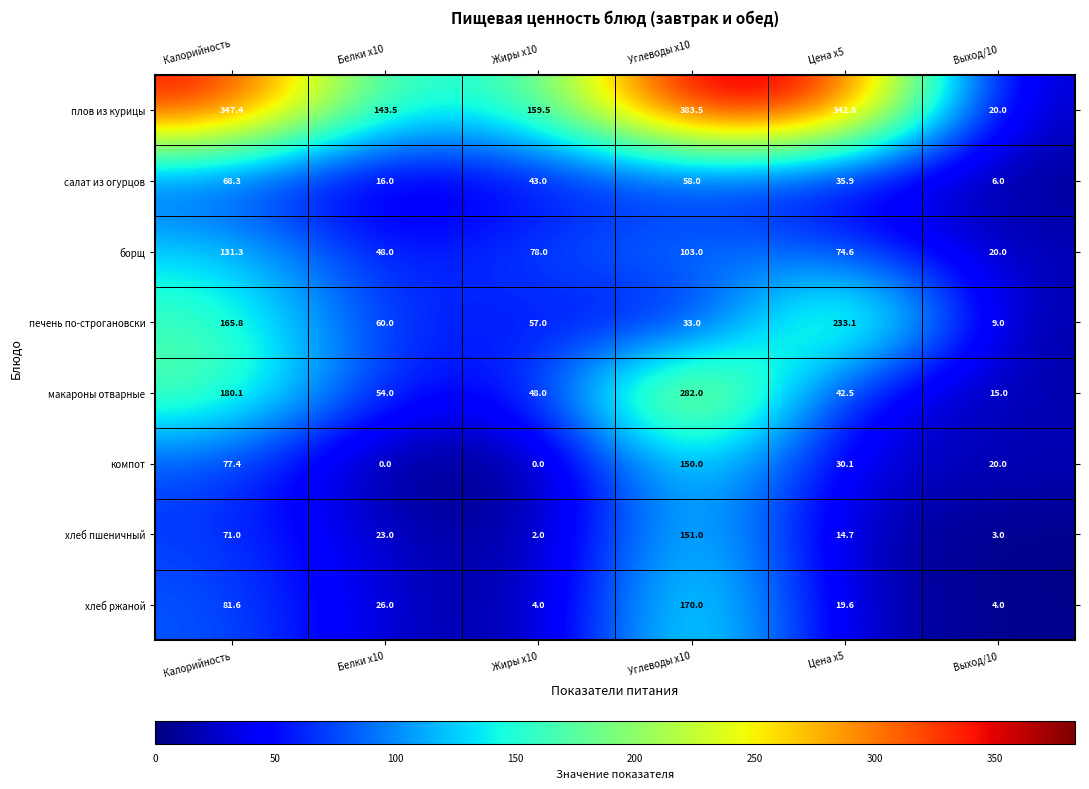

True or false: печень по-строгановски has a value of 165.8 at Калорийность.

True